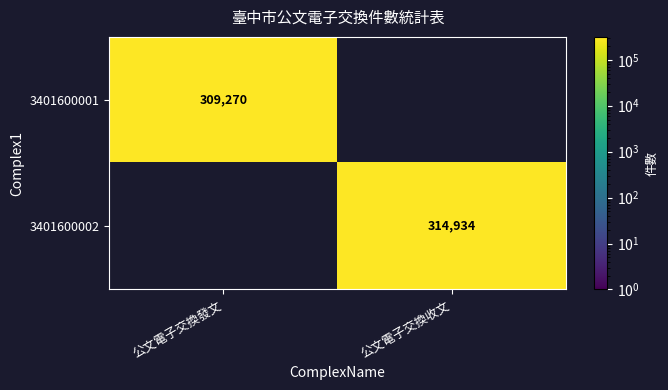

Which series has the largest total across all categories?

3401600002